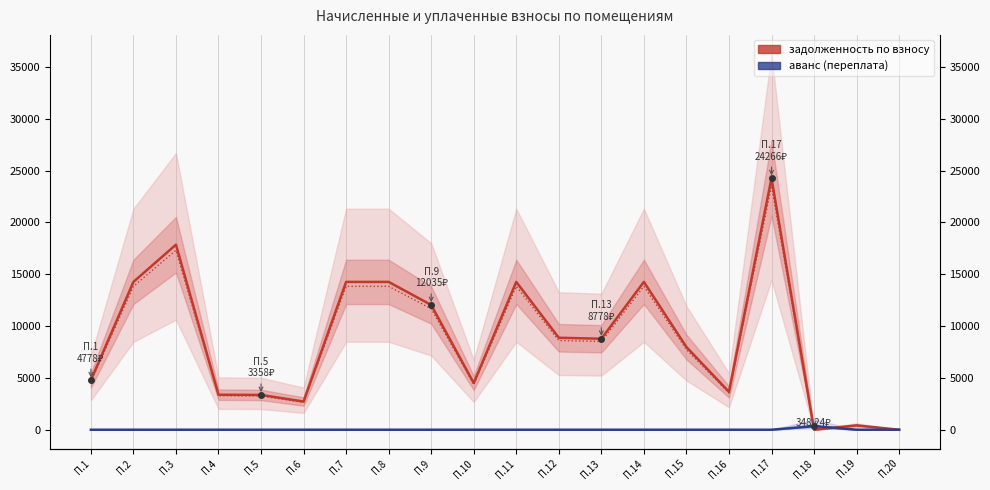

After their last crossing, which series has the higher values: задолженность по взносу or аванс (переплата)?

аванс (переплата)